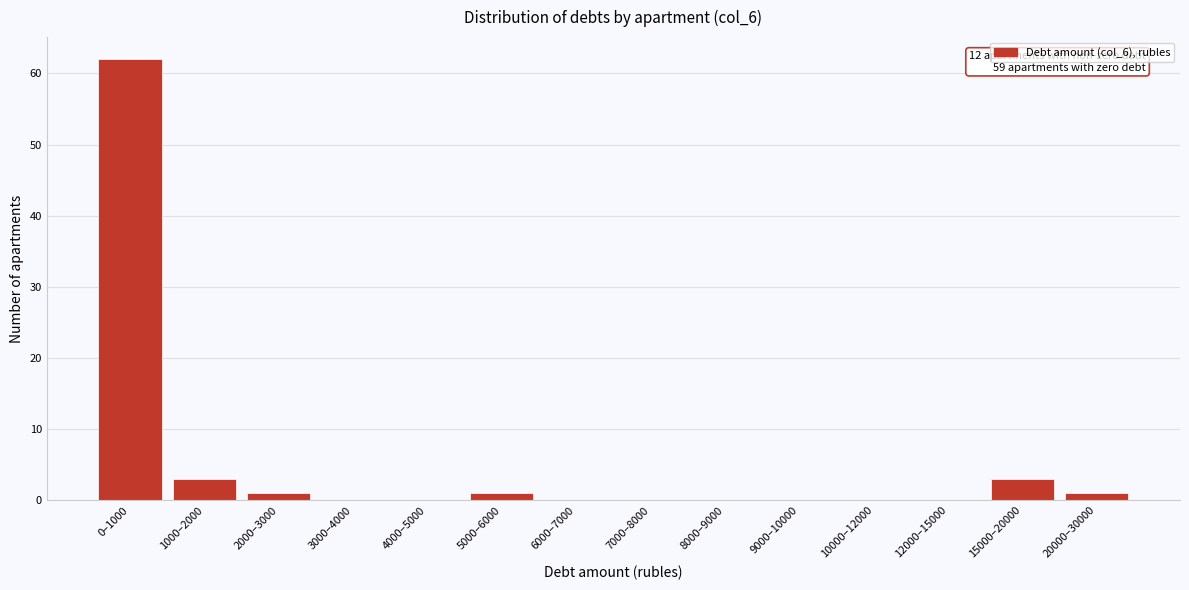

Reading right to left, list all the values displayed in this chart.

20000–30000=1	15000–20000=3	12000–15000=0	10000–12000=0	9000–10000=0	8000–9000=0	7000–8000=0	6000–7000=0	5000–6000=1	4000–5000=0	3000–4000=0	2000–3000=1	1000–2000=3	0–1000=62